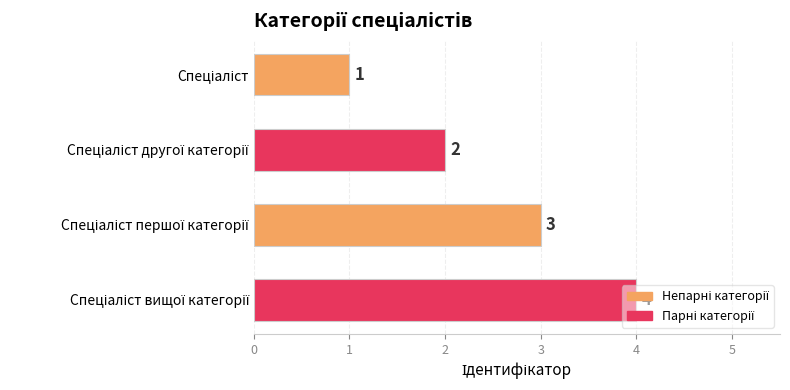

What is the value of the 3rd bar from the top?

3